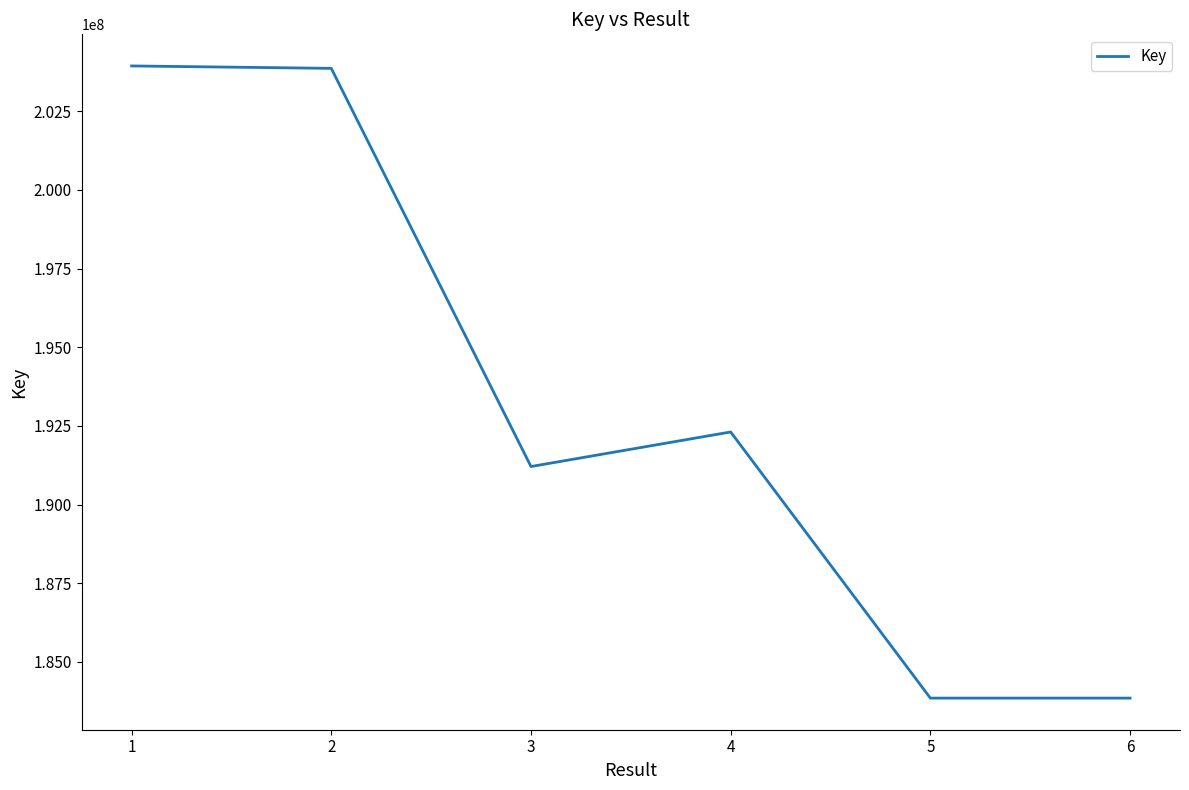

What is the greatest value displayed?

203937767